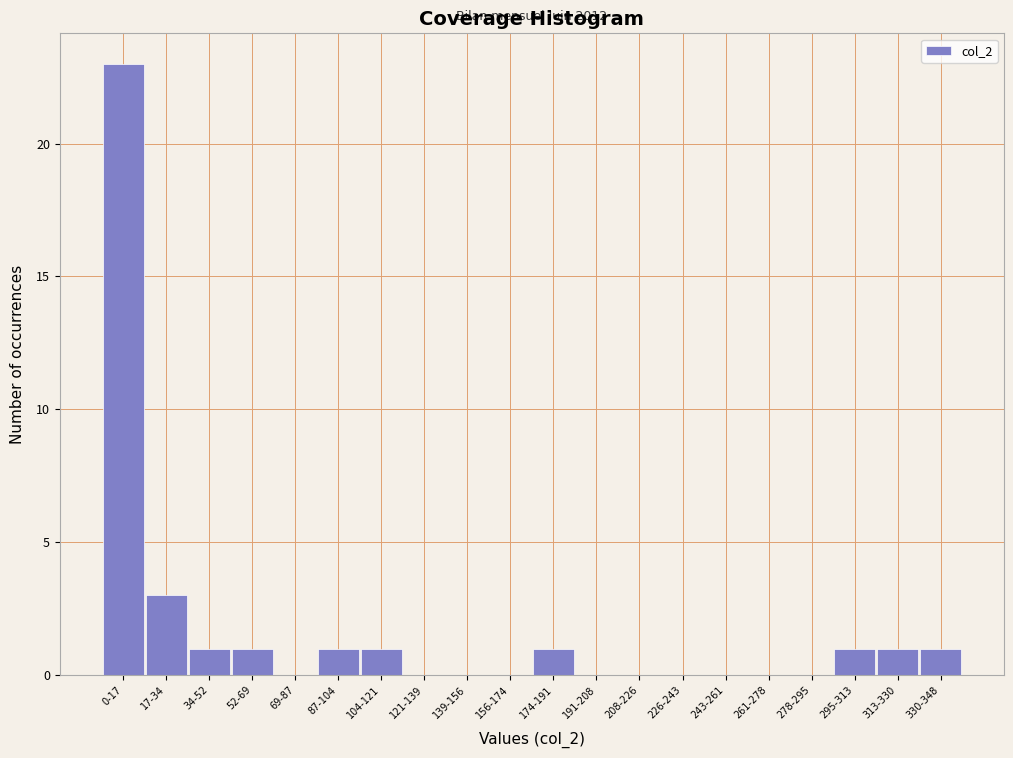

Reading left to right, list all the values displayed in this chart.

0-17=23	17-34=3	34-52=1	52-69=1	69-87=0	87-104=1	104-121=1	121-139=0	139-156=0	156-174=0	174-191=1	191-208=0	208-226=0	226-243=0	243-261=0	261-278=0	278-295=0	295-313=1	313-330=1	330-348=1